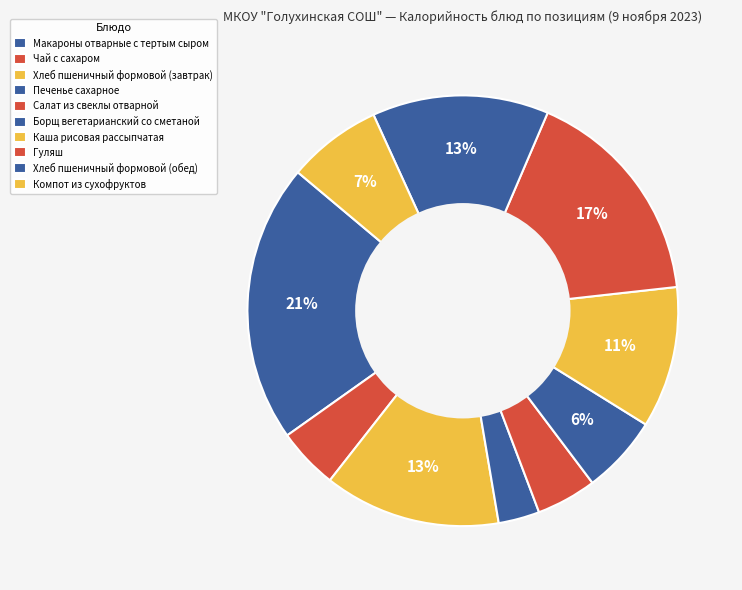

True or false: Салат из свеклы отварной accounts for 5% of the total.

True